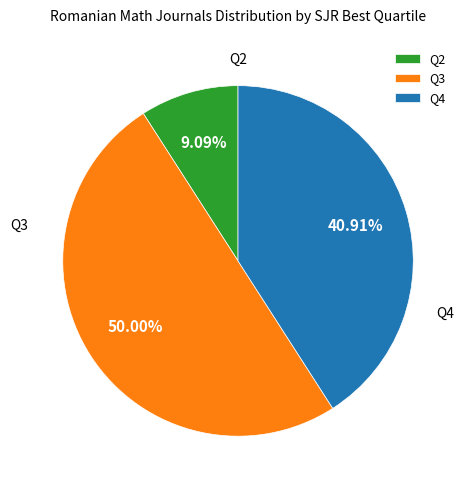

Does Q4 represent more than half of the total?

No